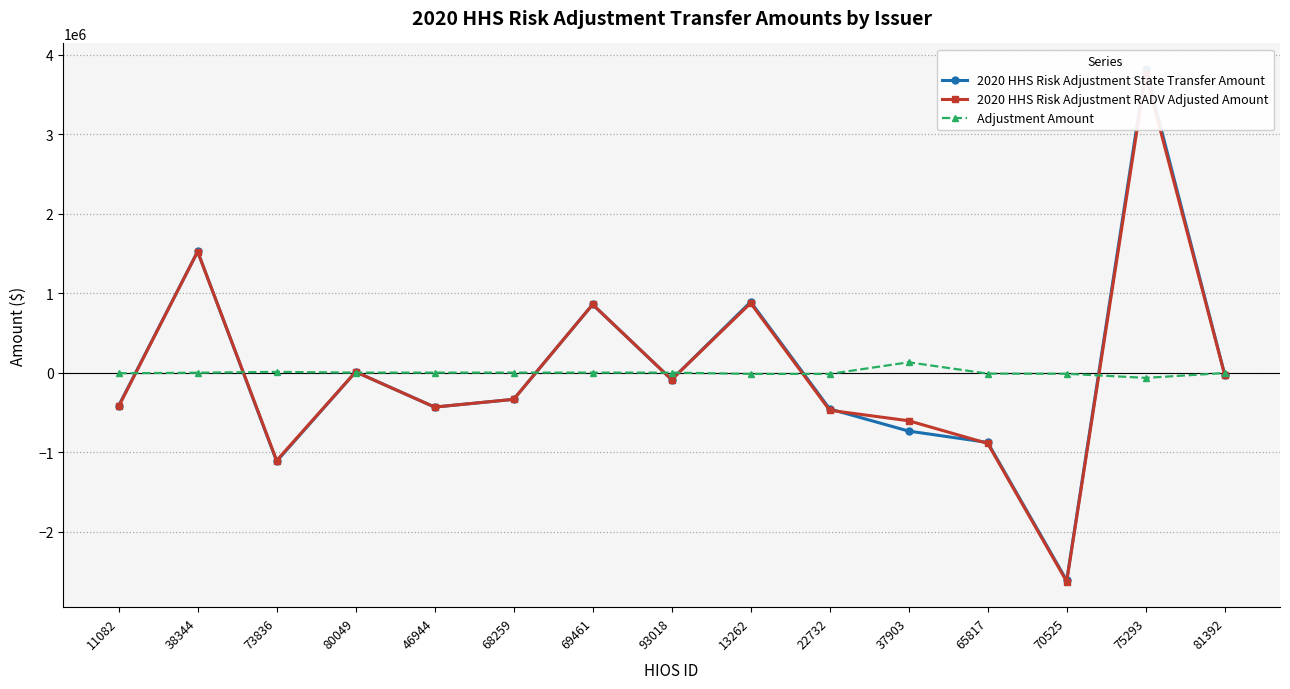

Reading right to left, transcribe all the data shown in this chart.

2020 HHS Risk Adjustment State Transfer Amount: -23666.6	3818848.7	-2614882.0	-878172.1	-735497.4	-457011.3	890380.9	-87982.4	857610.5	-336056.6	-433571.4	9361.1	-1115426.2	1523951.2	-417886.1
2020 HHS Risk Adjustment RADV Adjusted Amount: -28605.2	3752753.4	-2628999.3	-890565.7	-605572.4	-473523.6	874512.7	-87982.4	857610.5	-336056.6	-433571.4	9351.6	-1106109.9	1522651.8	-425893.4
Adjustment Amount: -4938.6	-66095.3	-14117.2	-12393.6	129925.1	-16512.3	-15868.2	0.0	0.0	0.0	0.0	-9.5	9316.3	-1299.5	-8007.3